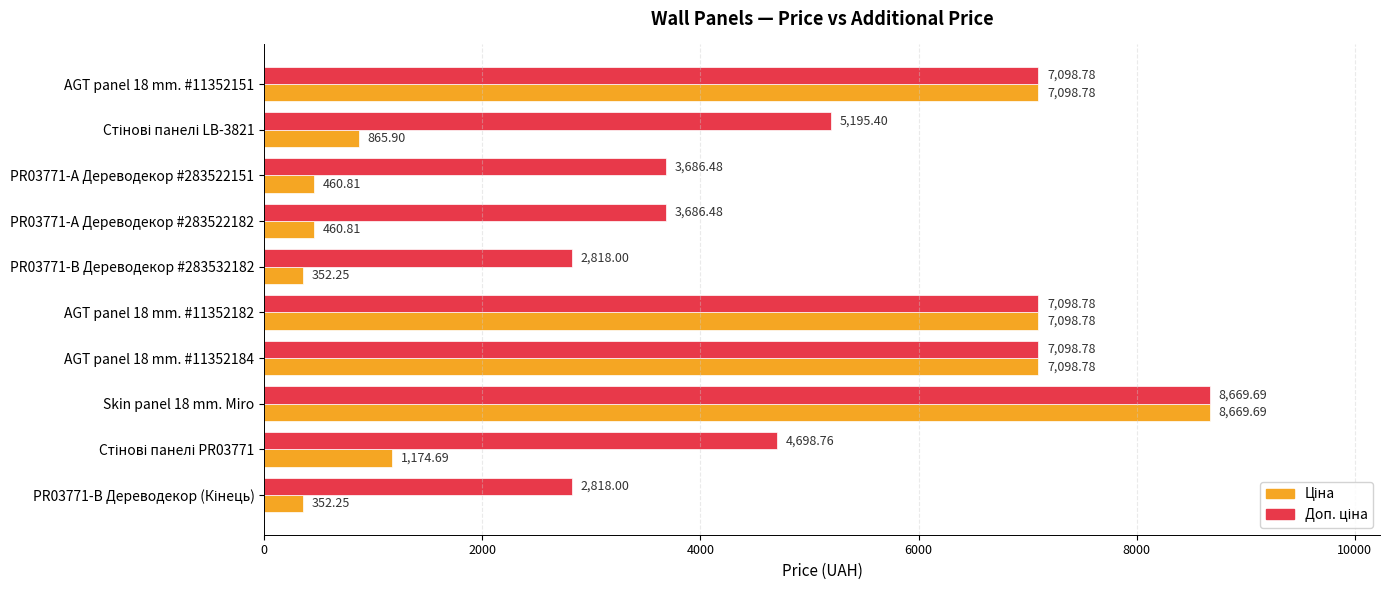

At which category is the sum across all series the highest?

Skin panel 18 mm. Miro